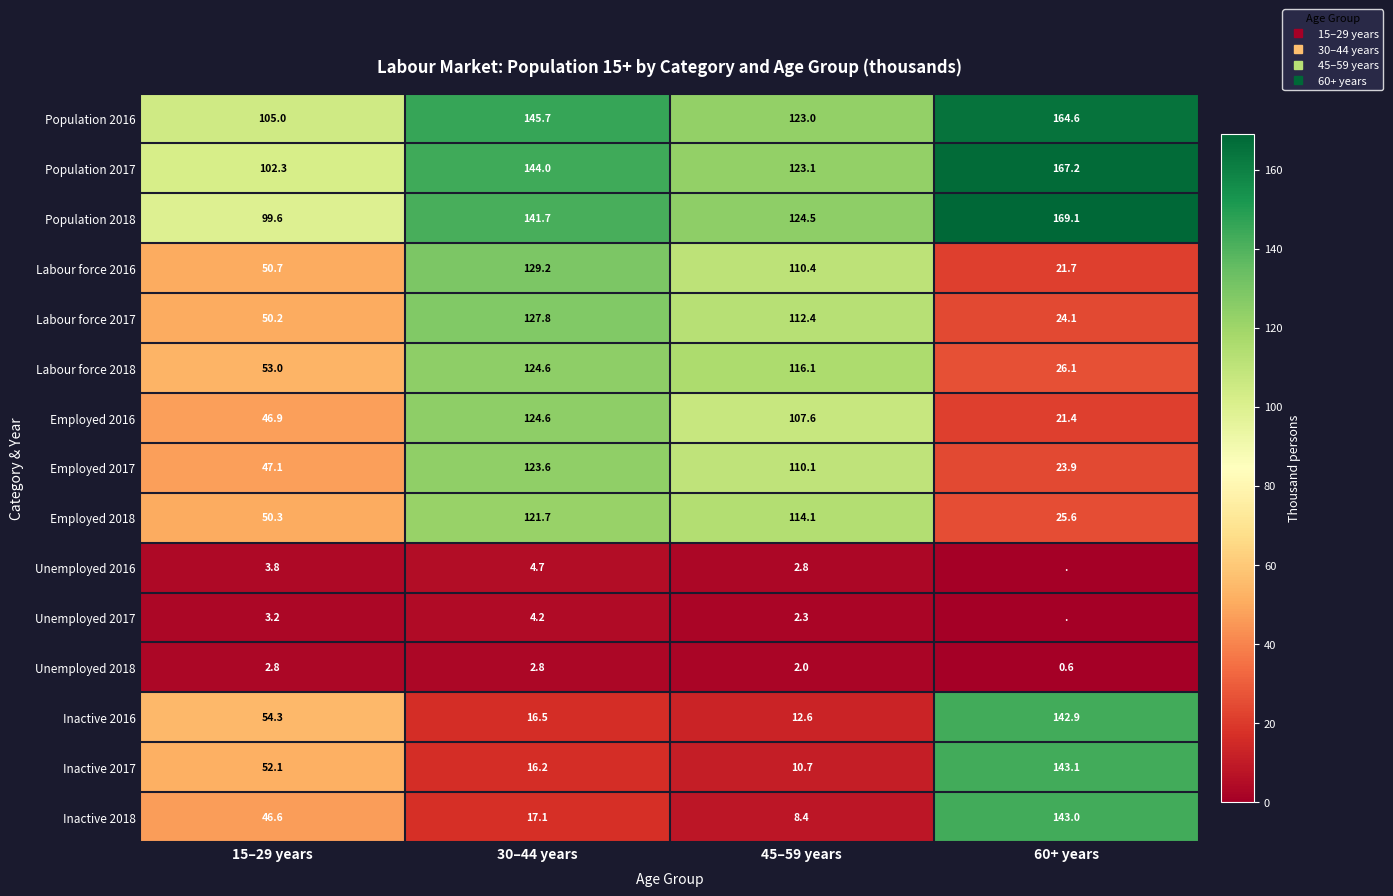

True or false: Employed 2016 has a value of 61.3 at 15–29 years.

False